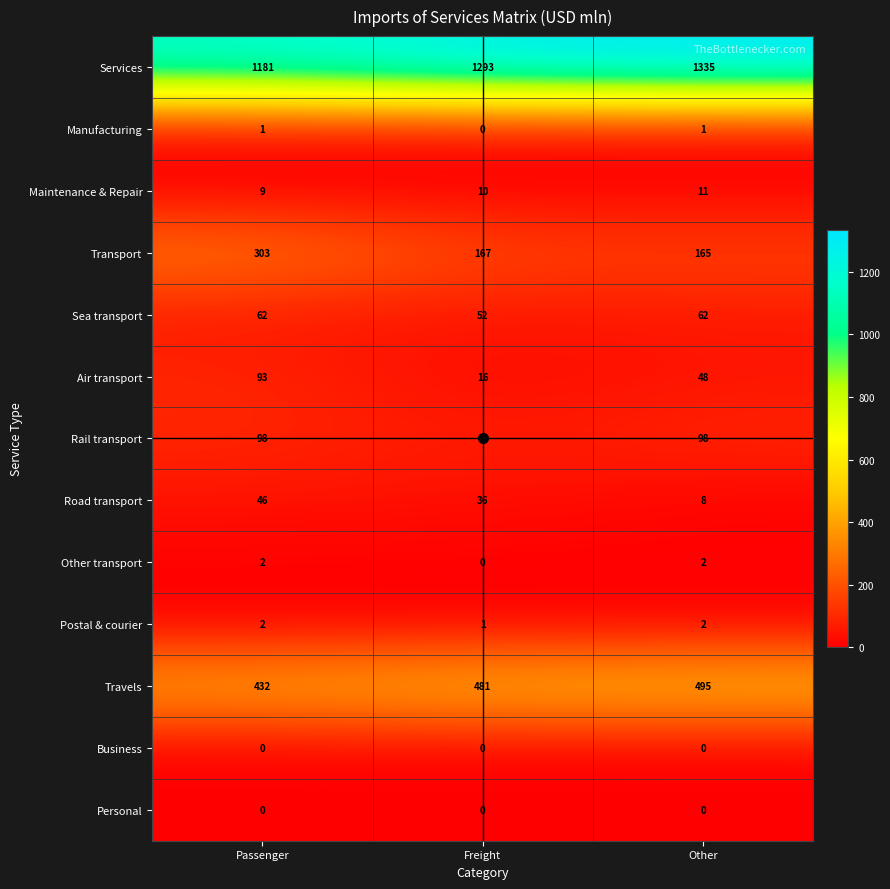

Which series has the largest total across all categories?

Services